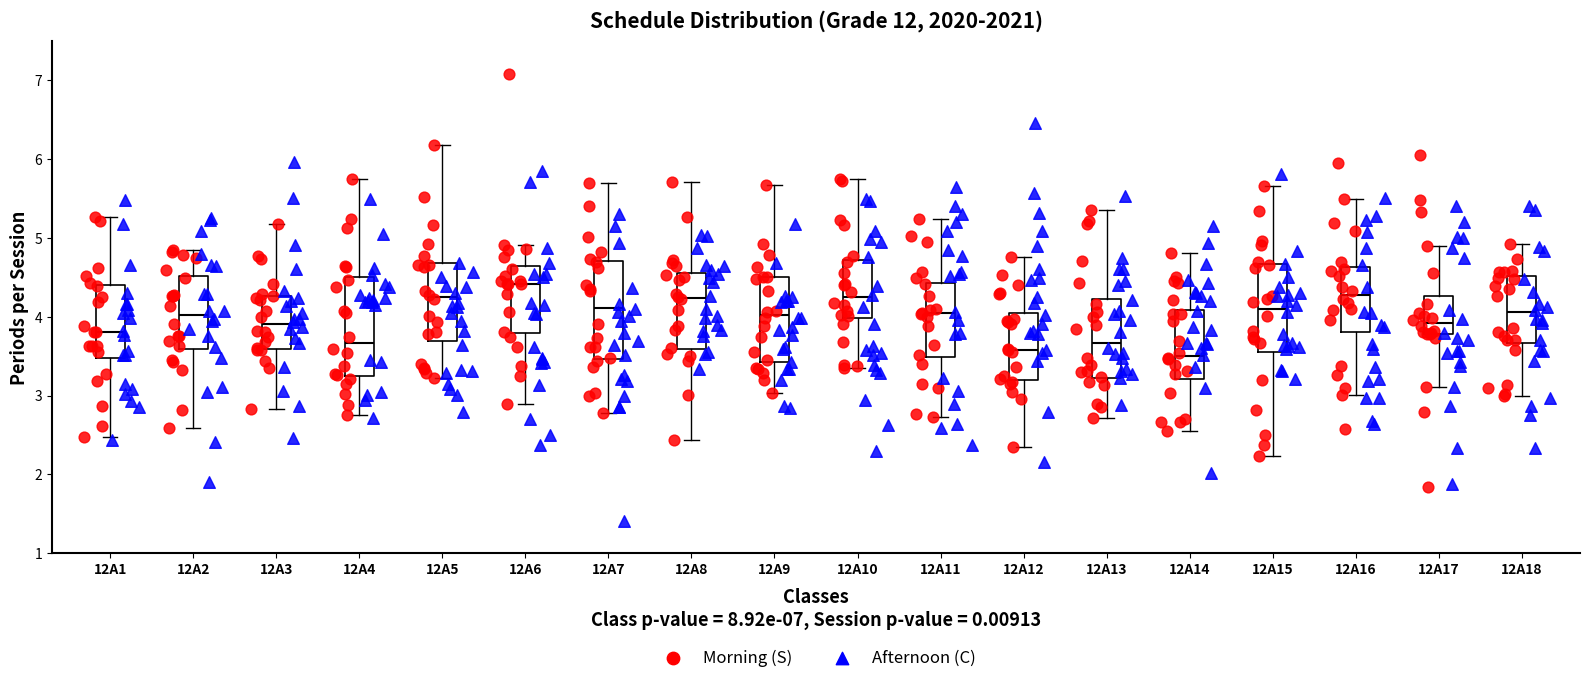

Reading left to right, read every box against the y-axis: the position of its median line, the range the box covers, and the ends of its whiskers. The values are not printed on the chart, so give them approximately, as read against the axis.

12A1: median 3.8, box 3.5 to 4.4, whiskers 2.5 to 5.3
12A2: median 4.0, box 3.6 to 4.5, whiskers 2.6 to 4.8
12A3: median 3.9, box 3.6 to 4.3, whiskers 2.8 to 5.2
12A4: median 3.7, box 3.3 to 4.5, whiskers 2.8 to 5.8
12A5: median 4.2, box 3.7 to 4.7, whiskers 3.2 to 6.2
12A6: median 4.4, box 3.8 to 4.6, whiskers 2.9 to 4.9
12A7: median 4.1, box 3.5 to 4.7, whiskers 2.8 to 5.7
12A8: median 4.2, box 3.6 to 4.6, whiskers 2.4 to 5.7
12A9: median 4.0, box 3.4 to 4.5, whiskers 3.0 to 5.7
12A10: median 4.3, box 4.0 to 4.7, whiskers 3.4 to 5.8
12A11: median 4.0, box 3.5 to 4.4, whiskers 2.7 to 5.2
12A12: median 3.6, box 3.2 to 4.1, whiskers 2.3 to 4.8
12A13: median 3.7, box 3.2 to 4.2, whiskers 2.7 to 5.3
12A14: median 3.5, box 3.2 to 4.1, whiskers 2.6 to 4.8
12A15: median 4.1, box 3.6 to 4.7, whiskers 2.2 to 5.7
12A16: median 4.3, box 3.8 to 4.6, whiskers 3.0 to 5.5
12A17: median 3.9, box 3.8 to 4.3, whiskers 3.1 to 4.9
12A18: median 4.1, box 3.7 to 4.5, whiskers 3.0 to 4.9